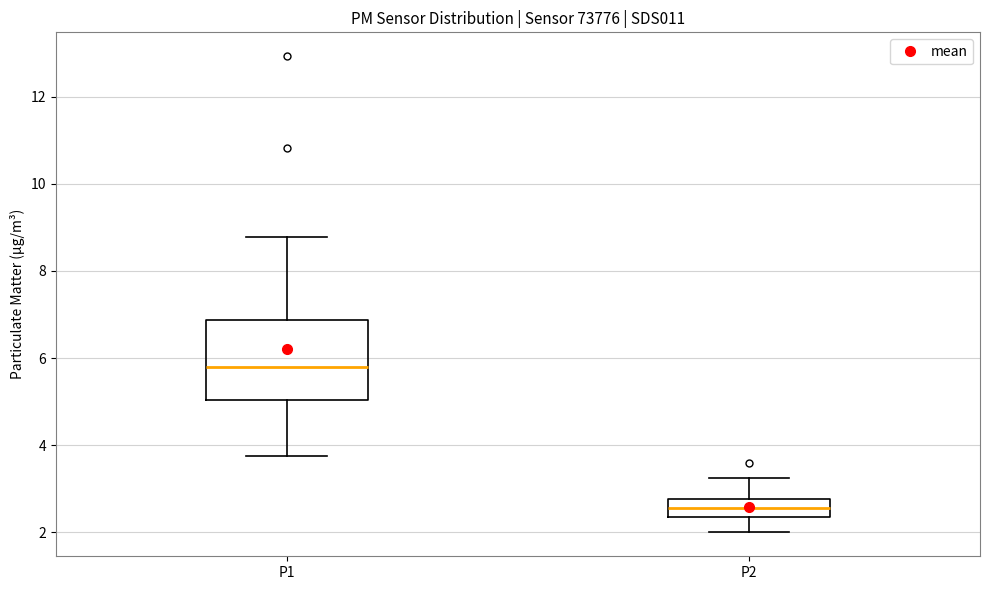

Reading left to right, read every box against the y-axis: the position of its median line, the range the box covers, and the ends of its whiskers. The values are not printed on the chart, so give them approximately, as read against the axis.

P1: median 5.8, box 5.0 to 6.8, whiskers 3.8 to 8.8
P2: median 2.6, box 2.4 to 2.8, whiskers 2.0 to 3.2